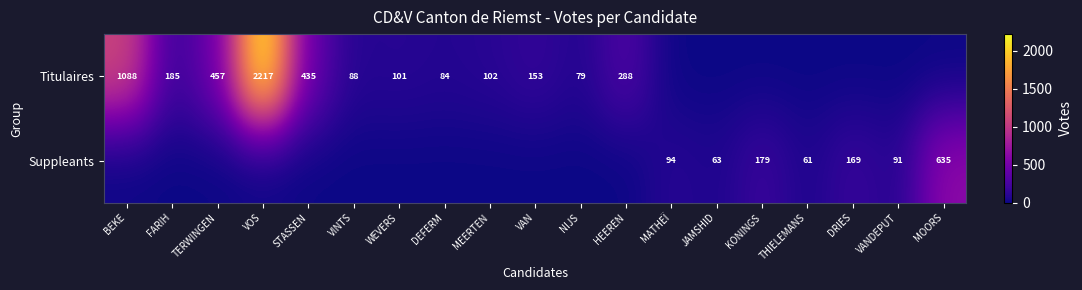

Is it true that Titulaires equals 124 at NIJS?

False